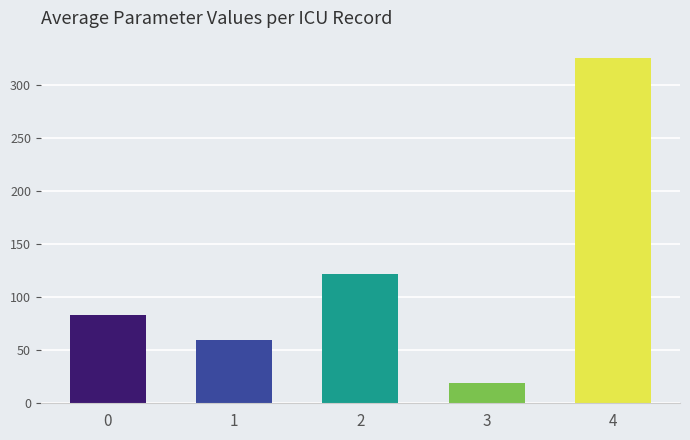

Does the chart contain any negative values?

No